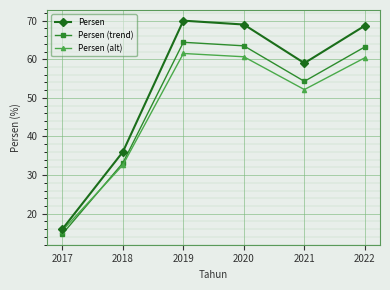

In Persen, how many points are lower than both neighbors (excluding endpoints)?

1